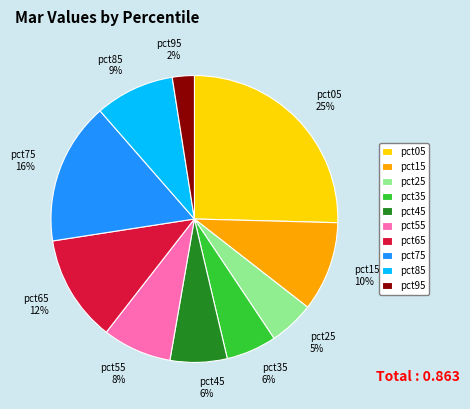

To the nearest percent, what is the difference between the pct55 and pct75 slice percentages?

8%